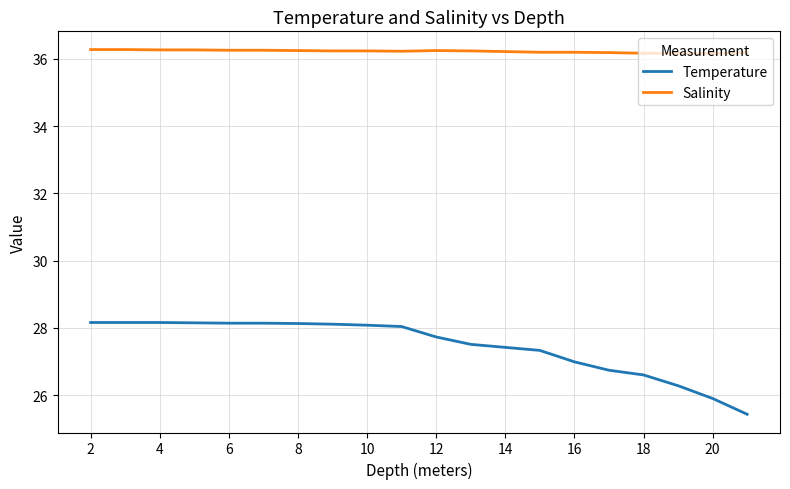

What is the difference between the maximum and minimum values in the Temperature series?

2.7